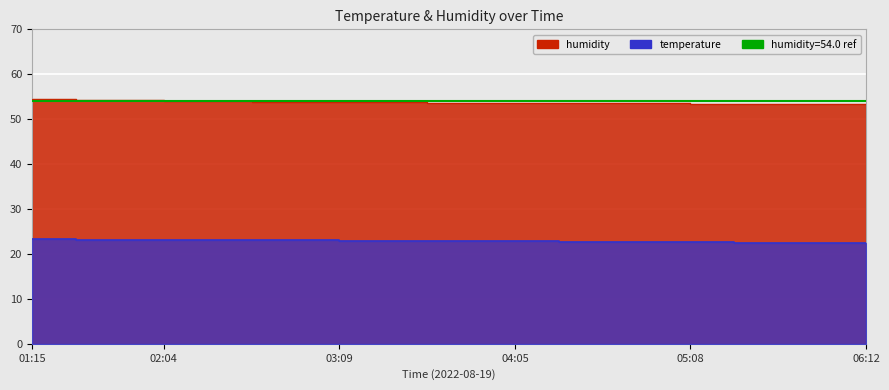

What is the greatest value displayed?

54.4